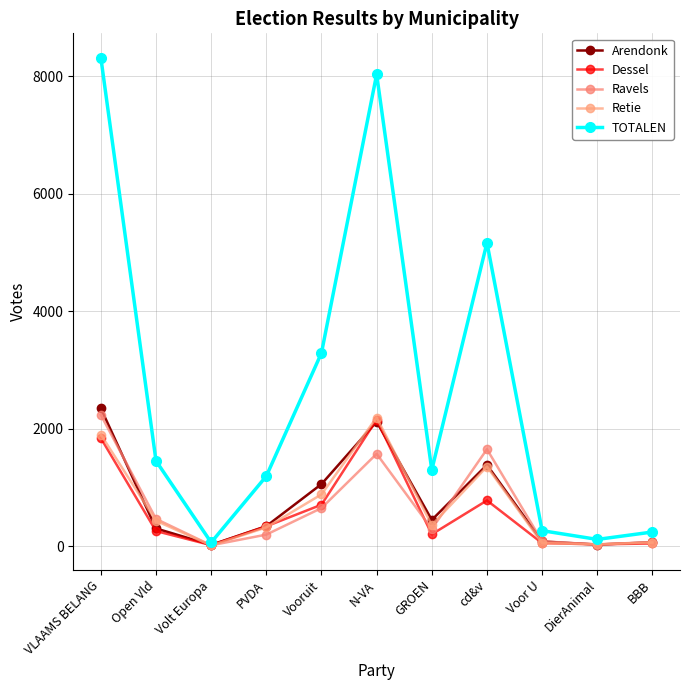

What position from the right is Voor U?

3